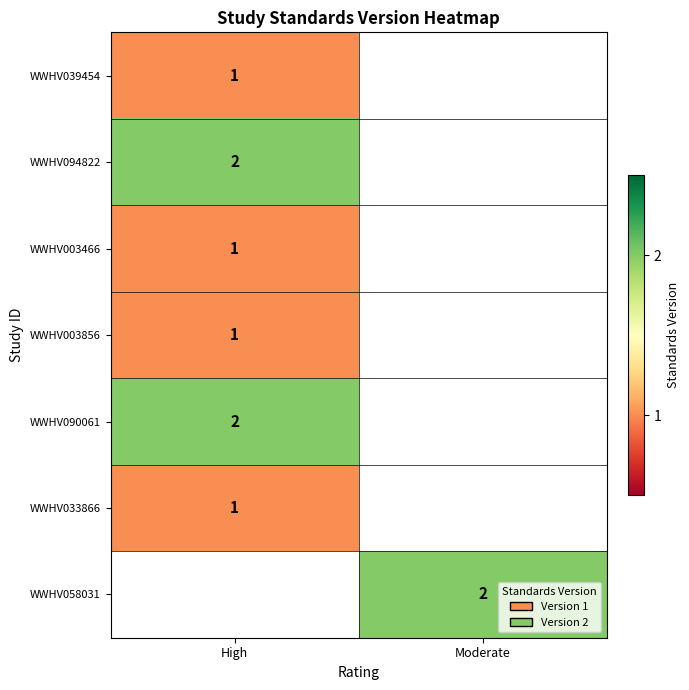

Which has a higher value, High or Moderate?

Moderate